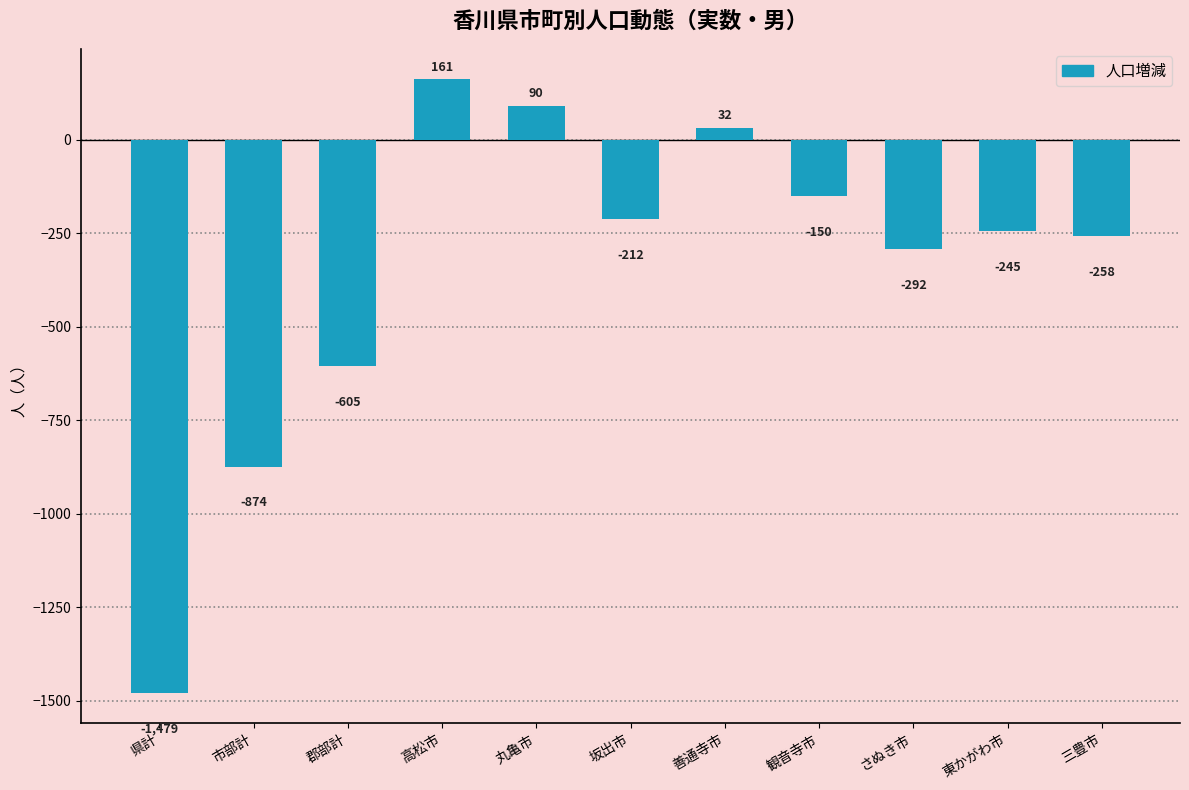

At which label does the data first exceed -245?

高松市